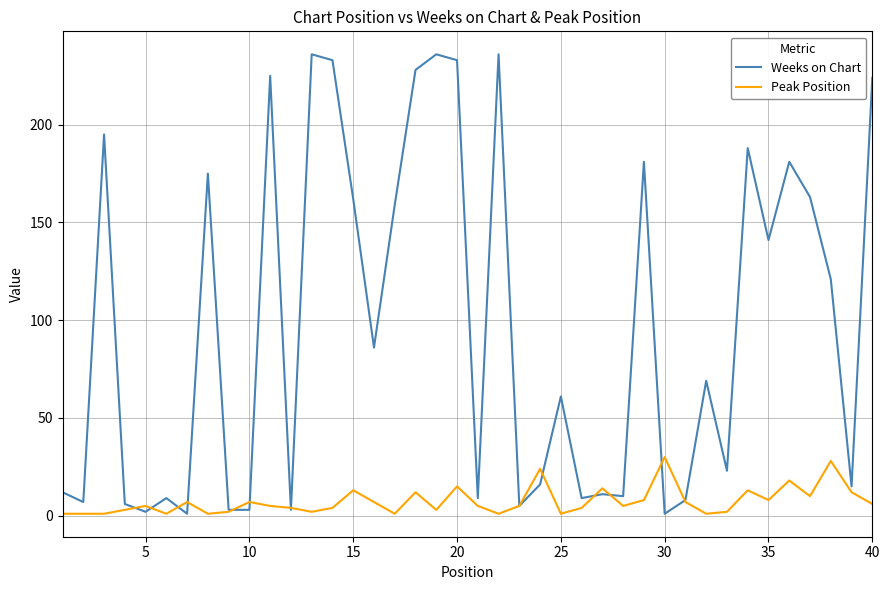

What is the sum of all Peak Position values?

297